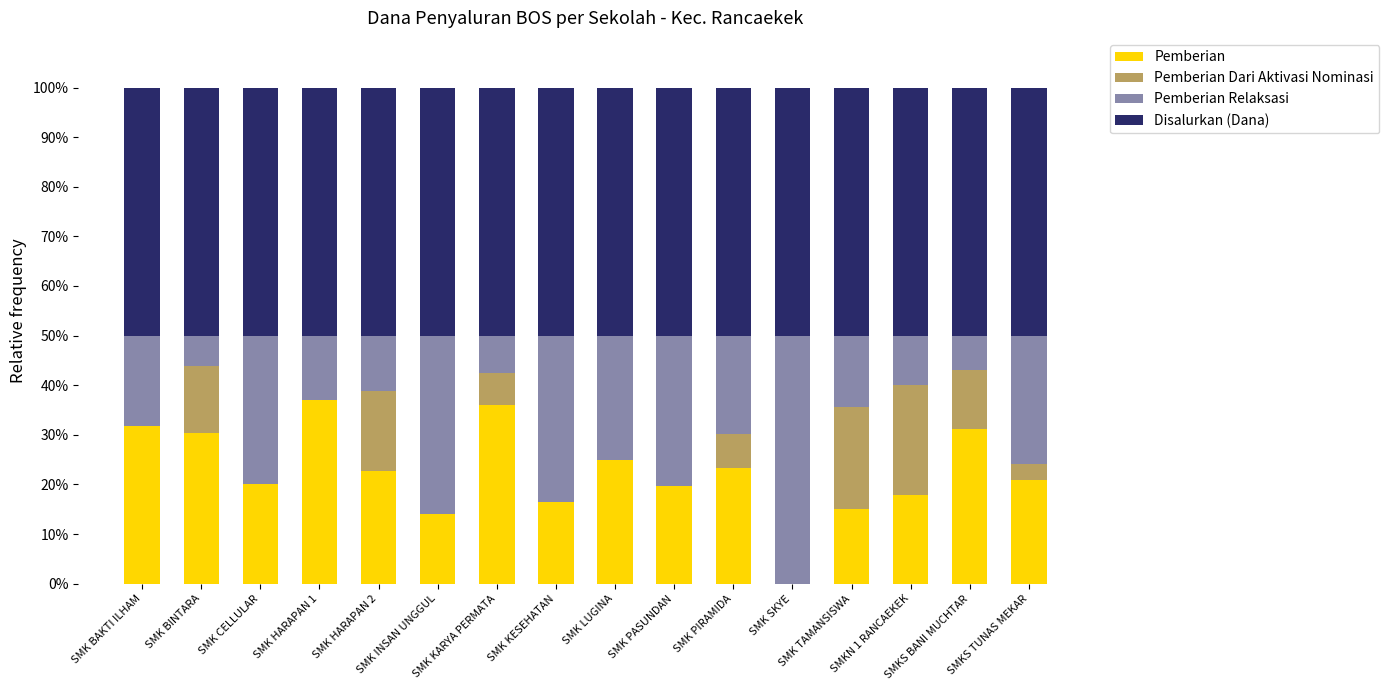

What is the sum of all Pemberian values?

361.5